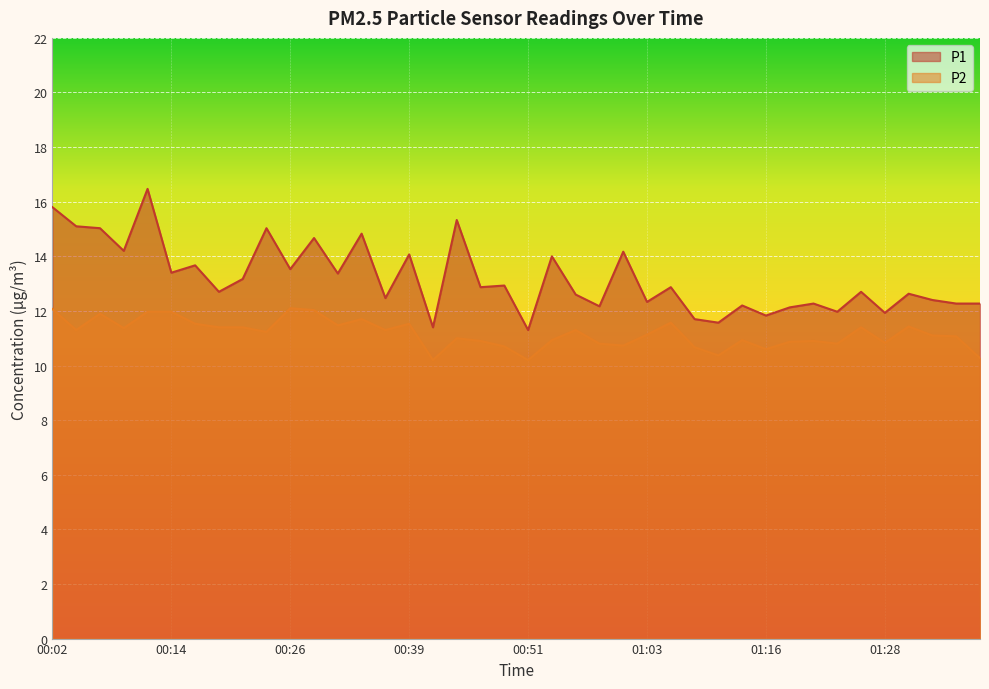

At which category does P1 reach its first local valley?

00:09